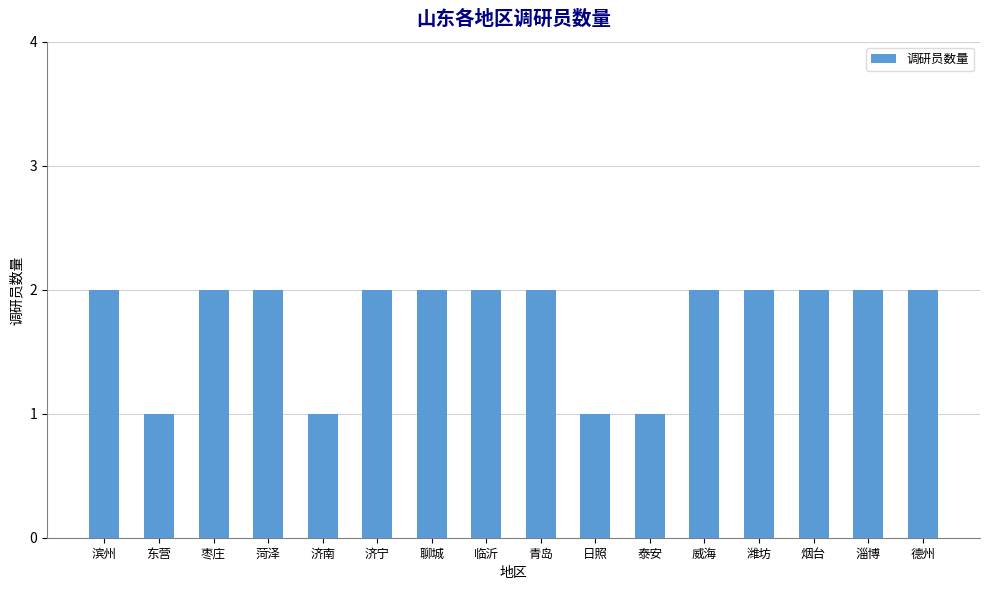

Approximately how many times larger is the value at 临沂 compared to 威海?

1.0